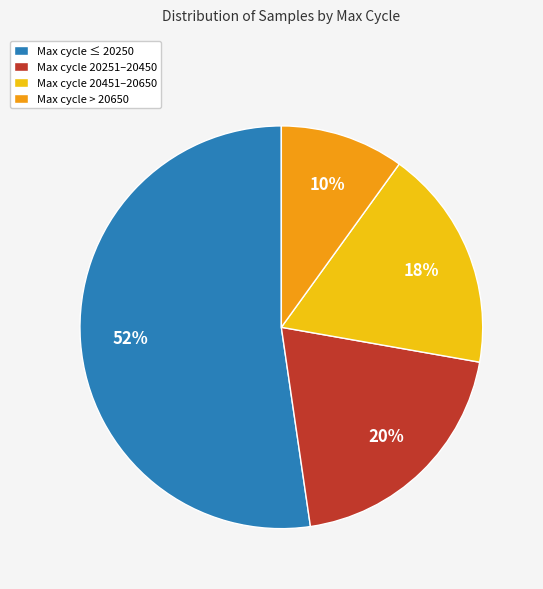

To the nearest percent, what portion does Max cycle 20251–20450 represent?

20%